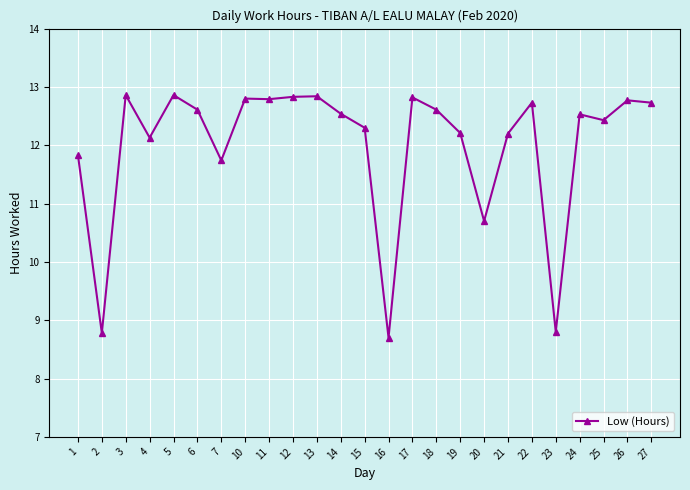

How many categories are shown in the chart?

25